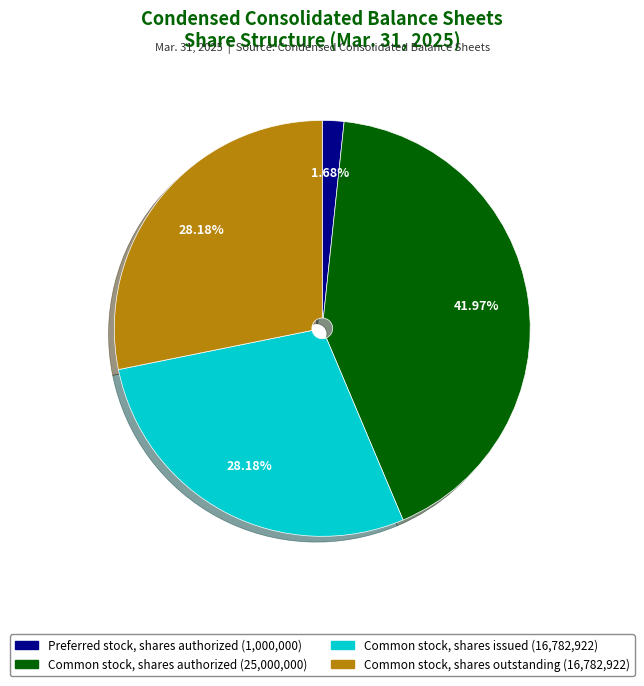

To the nearest percent, what is the difference between the largest and smallest slice percentages?

40%